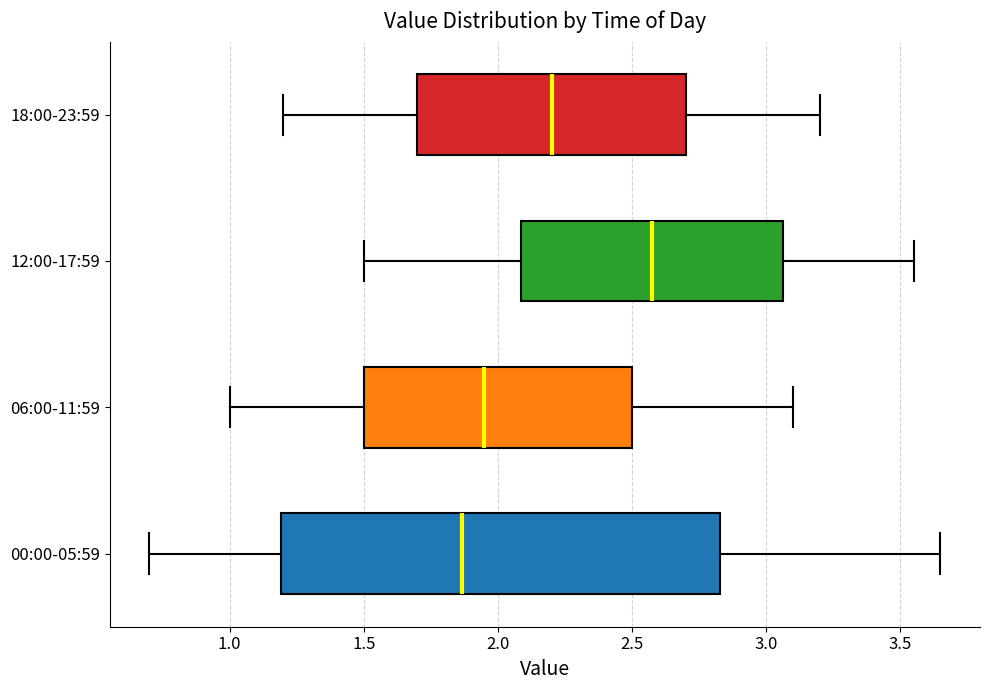

Which box is the widest, from its left edge to its right edge?

00:00-05:59